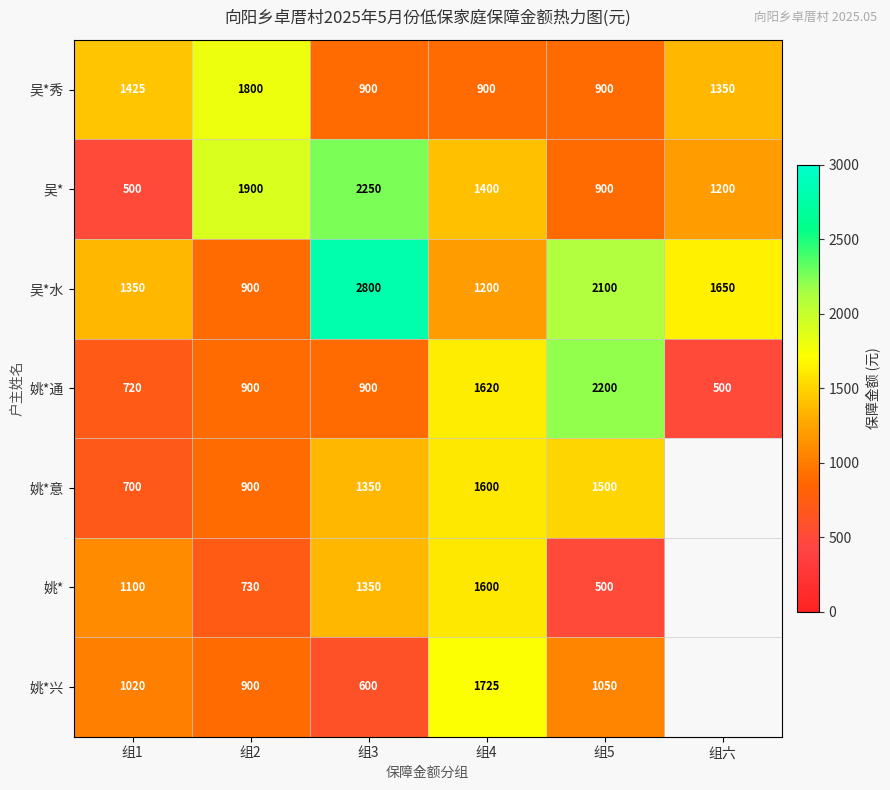

Is it true that 姚*通 equals 720 at 组1?

True